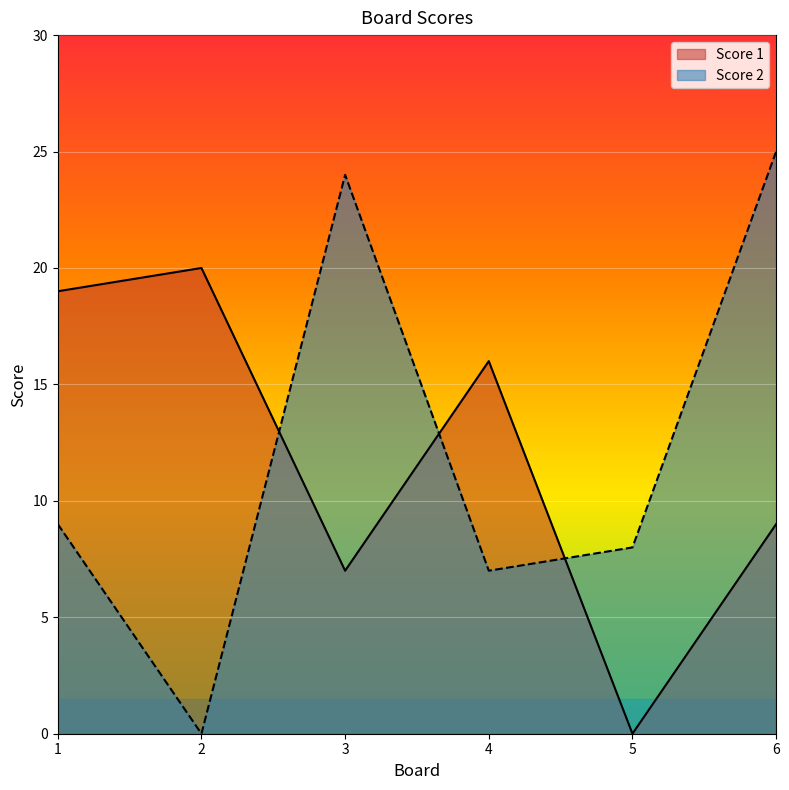

Does the chart display data point markers on the line(s)?

No